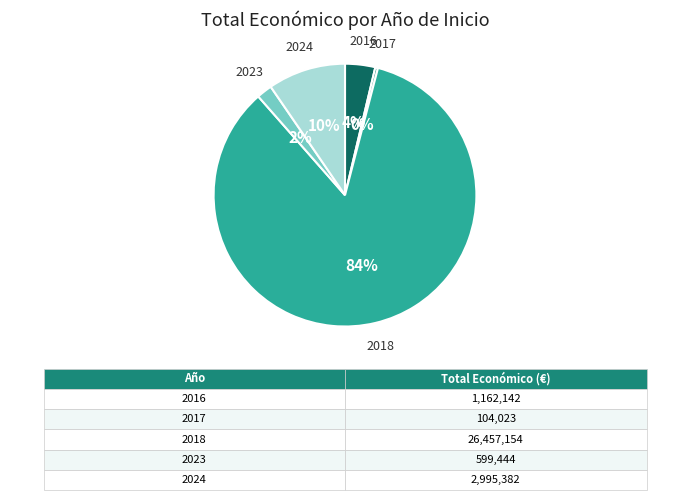

Rank the categories by value from lowest to highest.

2017, 2023, 2016, 2024, 2018